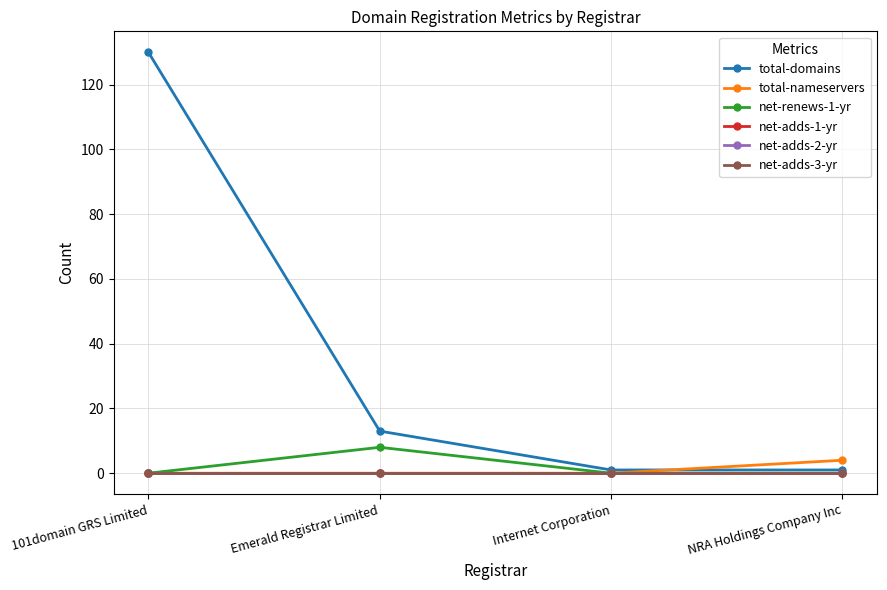

True or false: total-domains and net-adds-1-yr intersect in this chart.

False